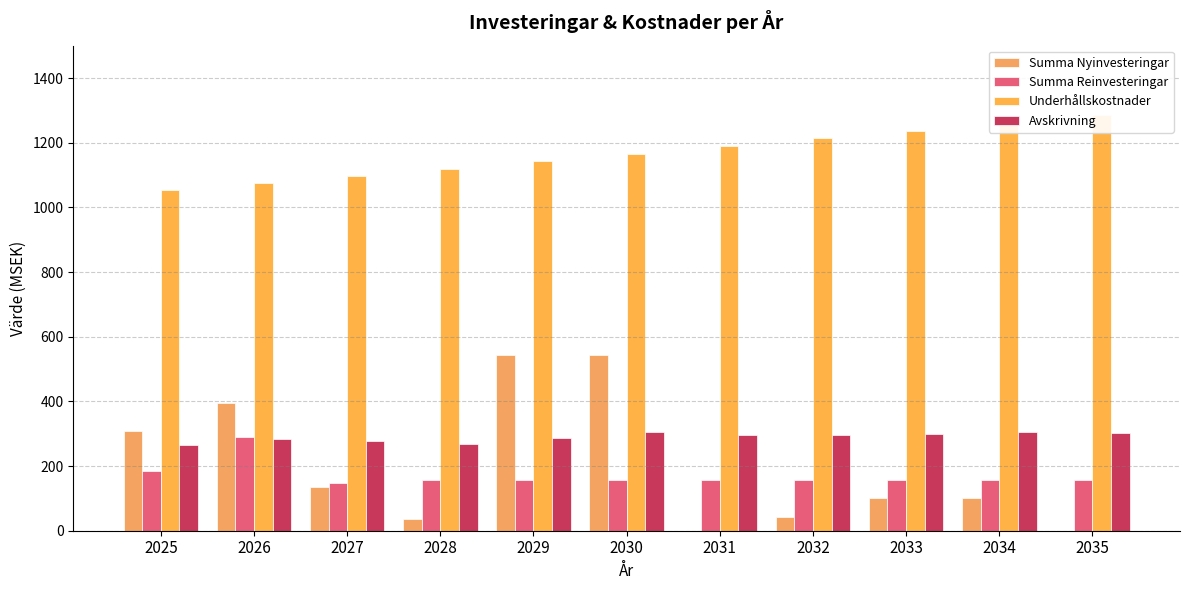

Which series changed the most between 2030 and 2033?

Summa Nyinvesteringar